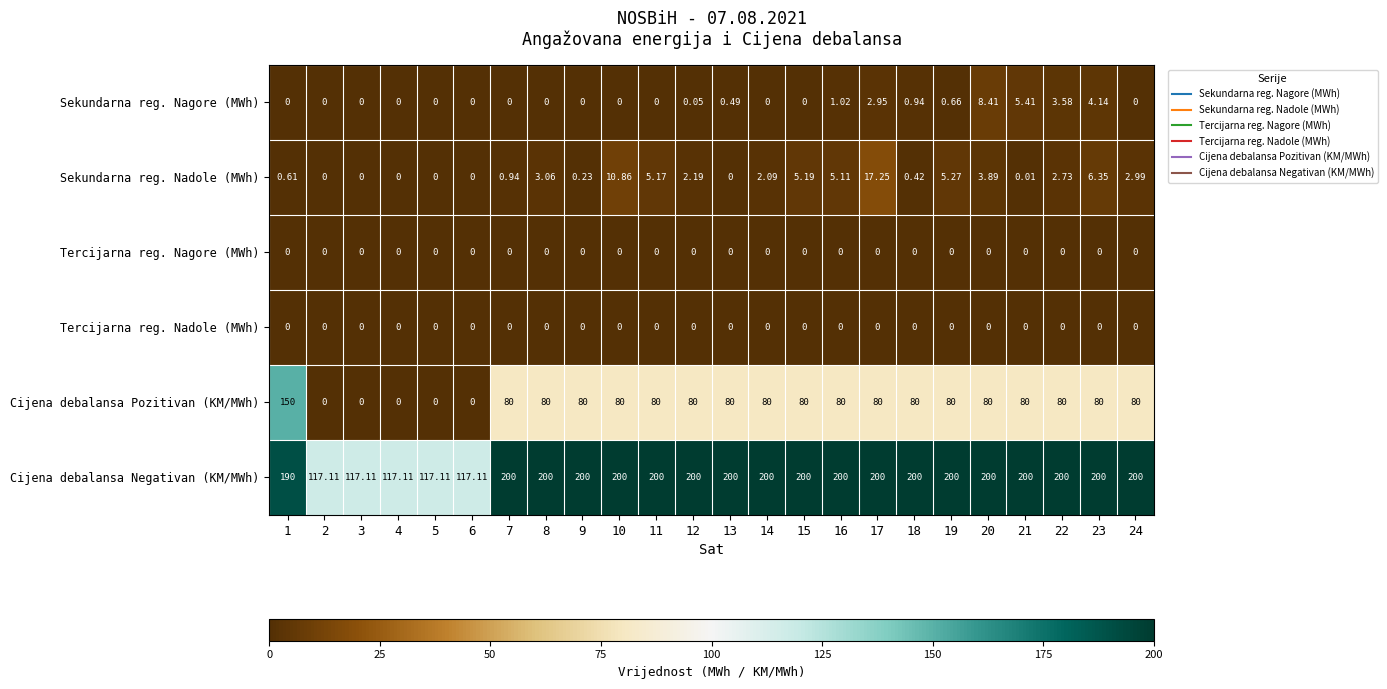

Is the value of Sekundarna reg. Nadole (MWh) at 8 greater than the value of Cijena debalansa Pozitivan (KM/MWh) at 11?

No